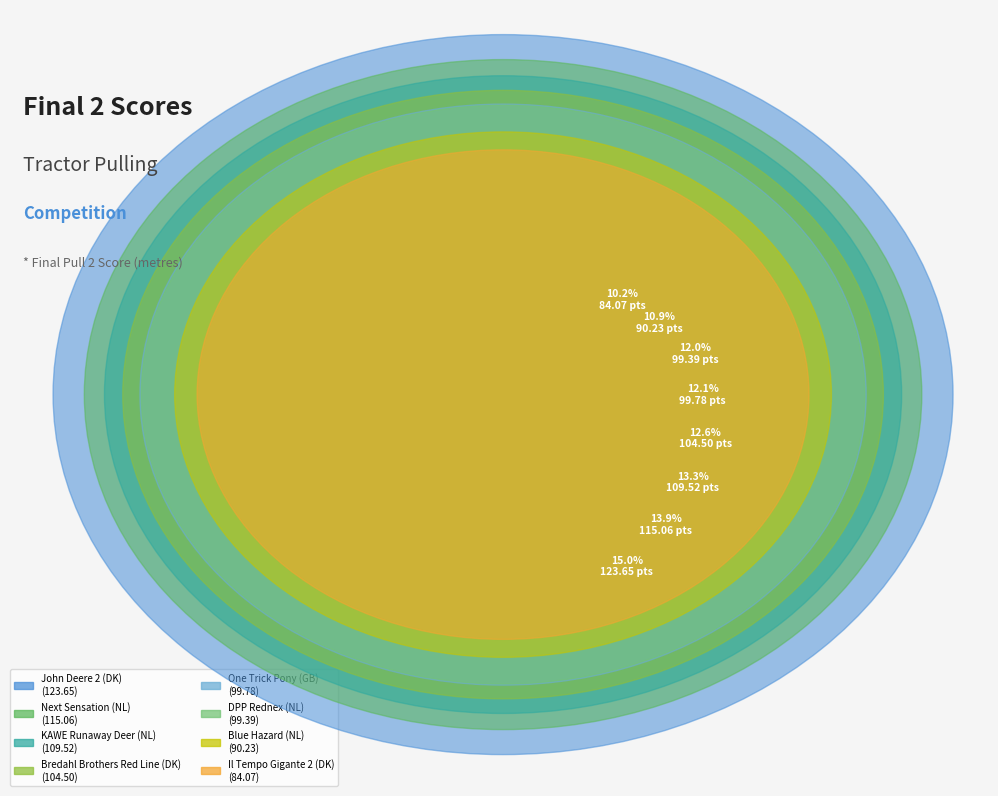

What is the total percentage of DPP Rednex (NL) and Il Tempo Gigante 2 (DK)?

22.2%